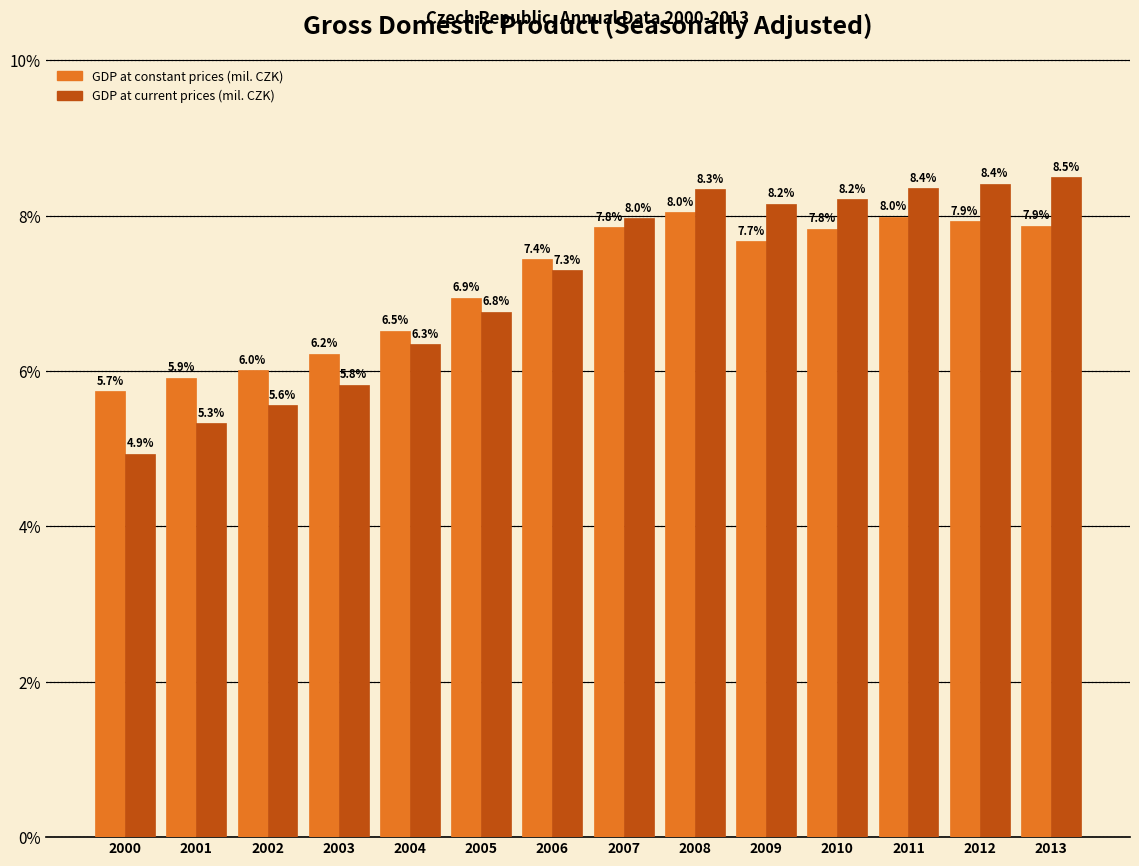

At which category does the chart reach its peak across all series?

2013